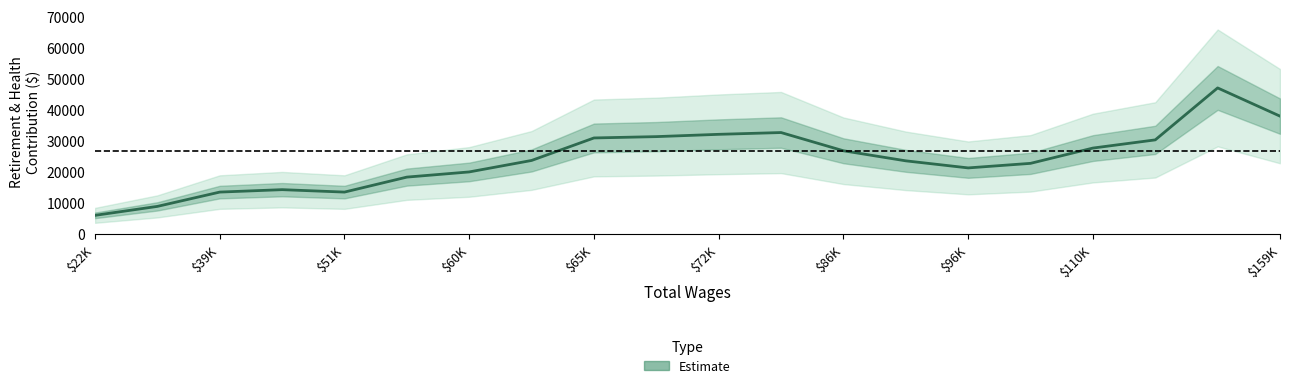

What is the difference between the values at $65K and 13?

10060.5